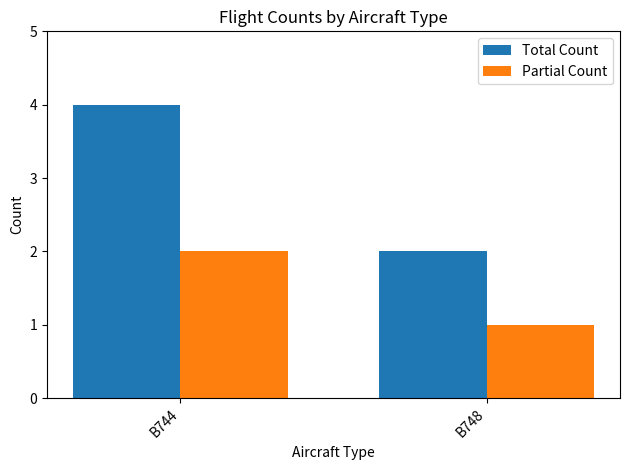

Read the Partial Count value at B748.

1